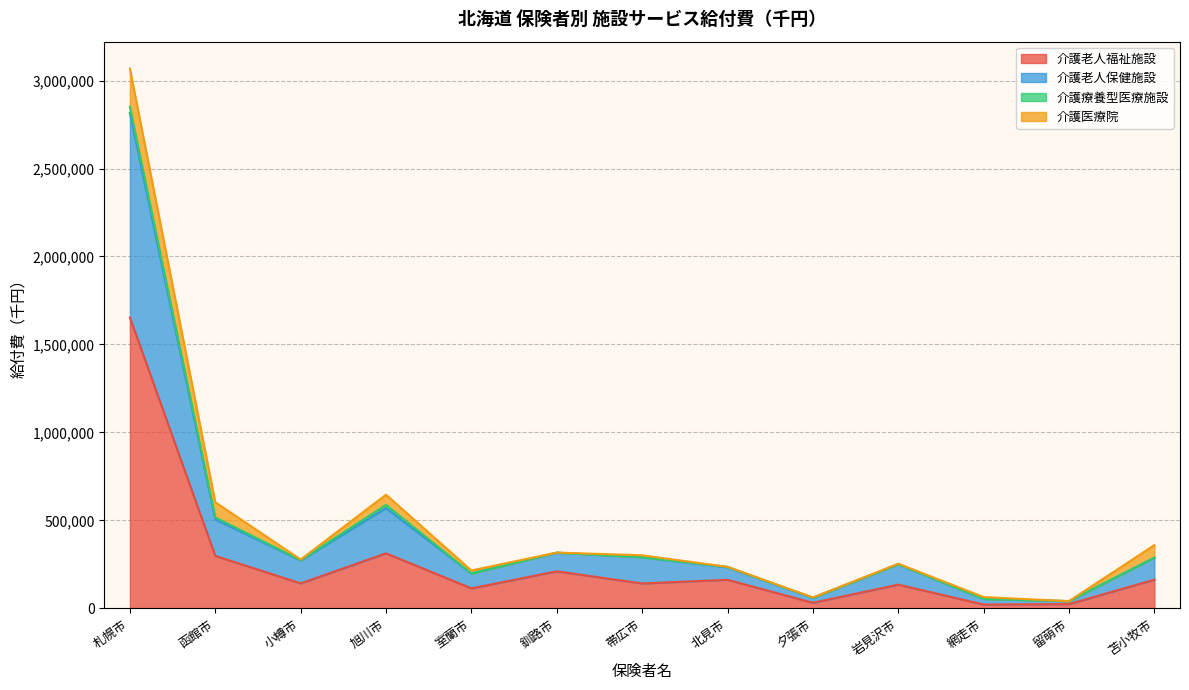

At which category is the sum across all series the highest?

札幌市